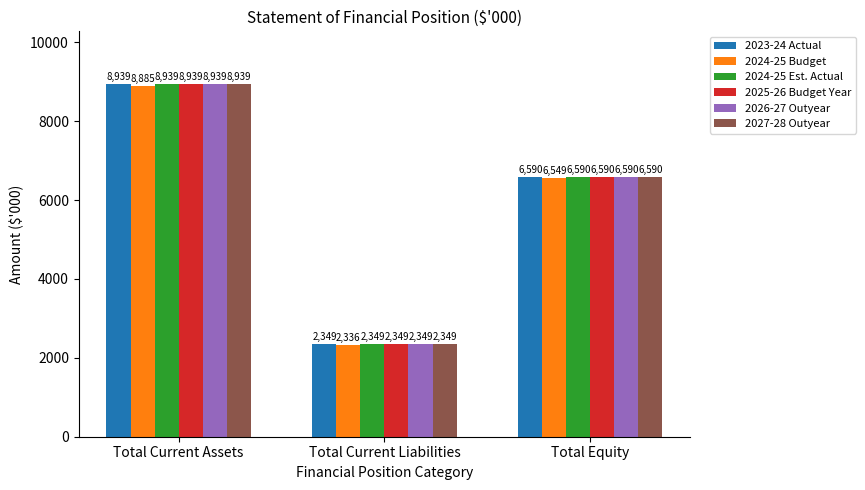

What is the spread (max minus min) of values at Total Current Assets?

54